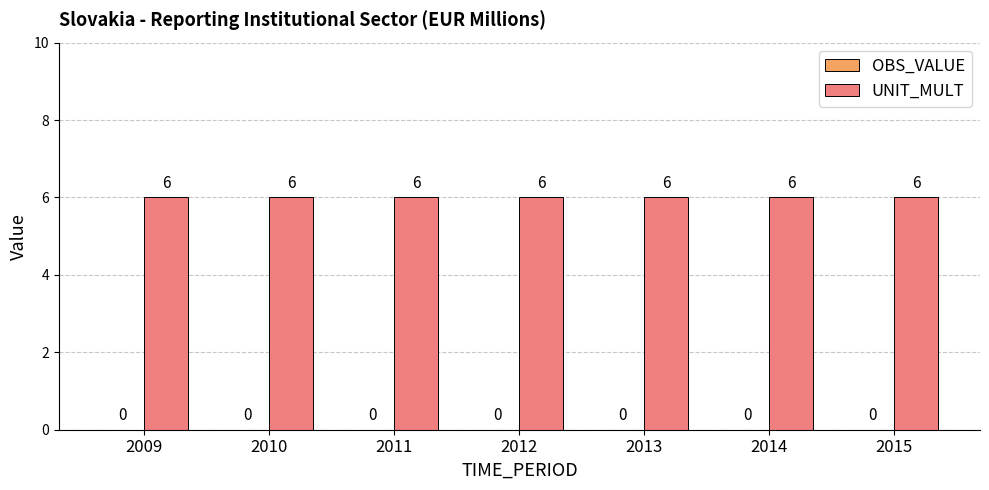

Rank the series by their average value, from lowest to highest.

OBS_VALUE, UNIT_MULT